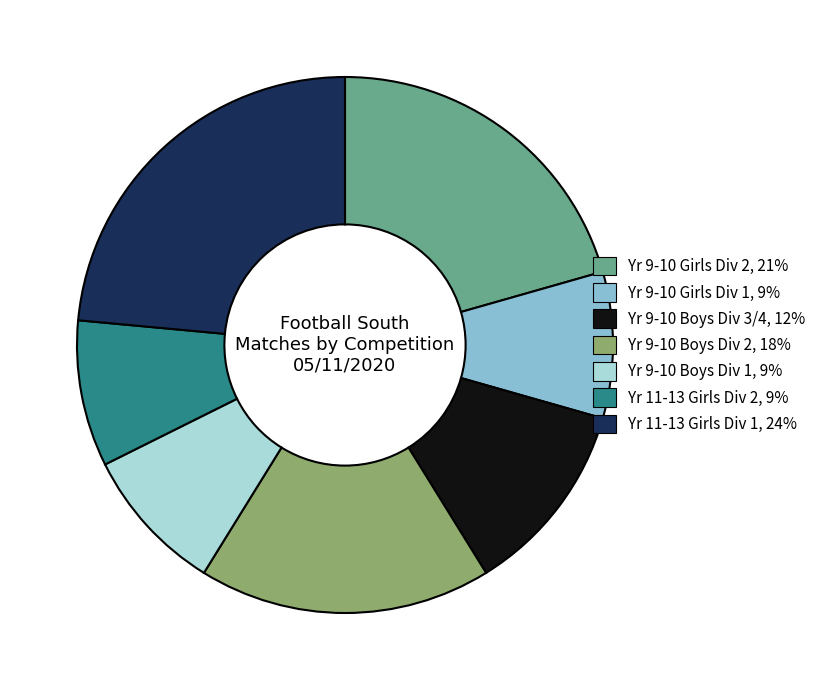

How many slices are in this pie chart?

7